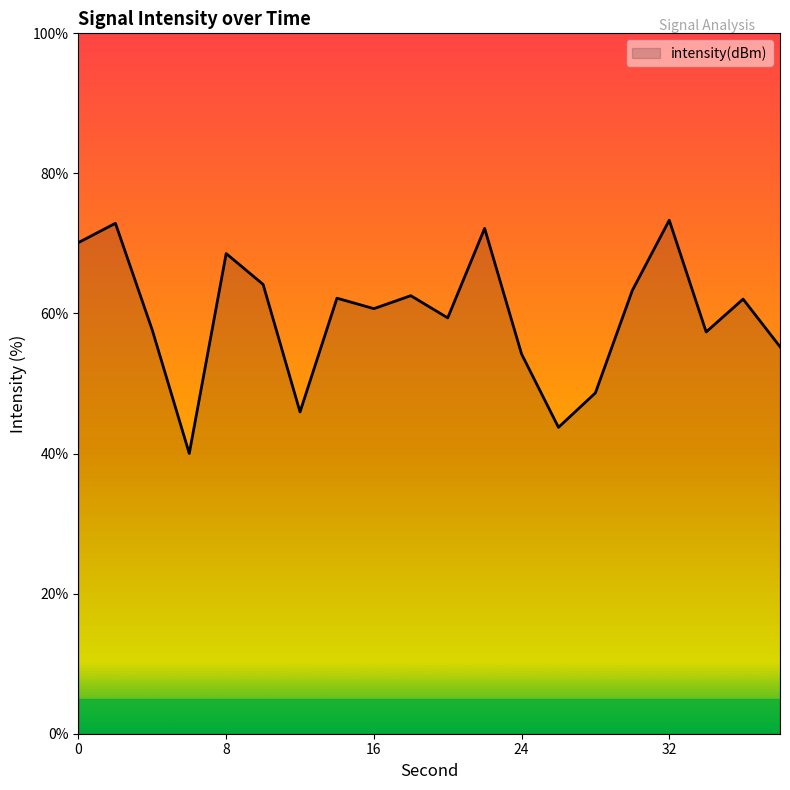

What is the difference between the maximum and minimum values?

33.3